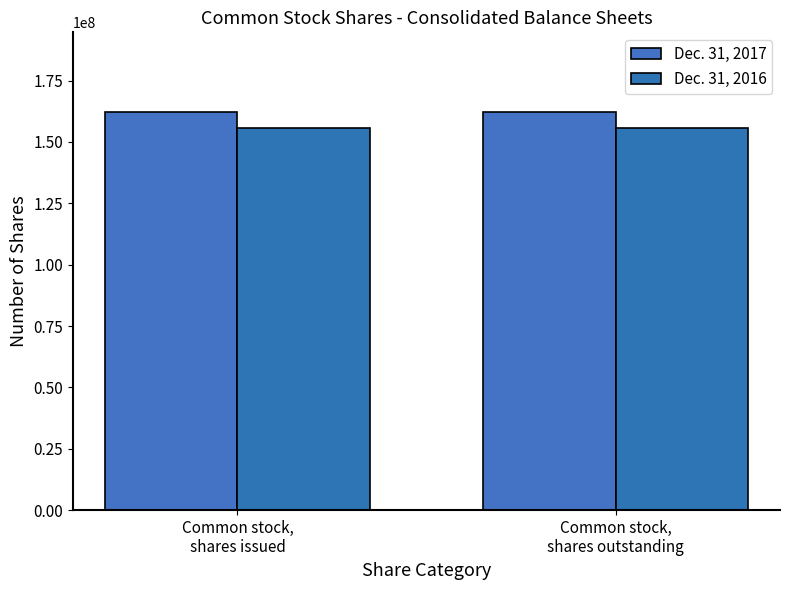

Are the bars horizontal?

No